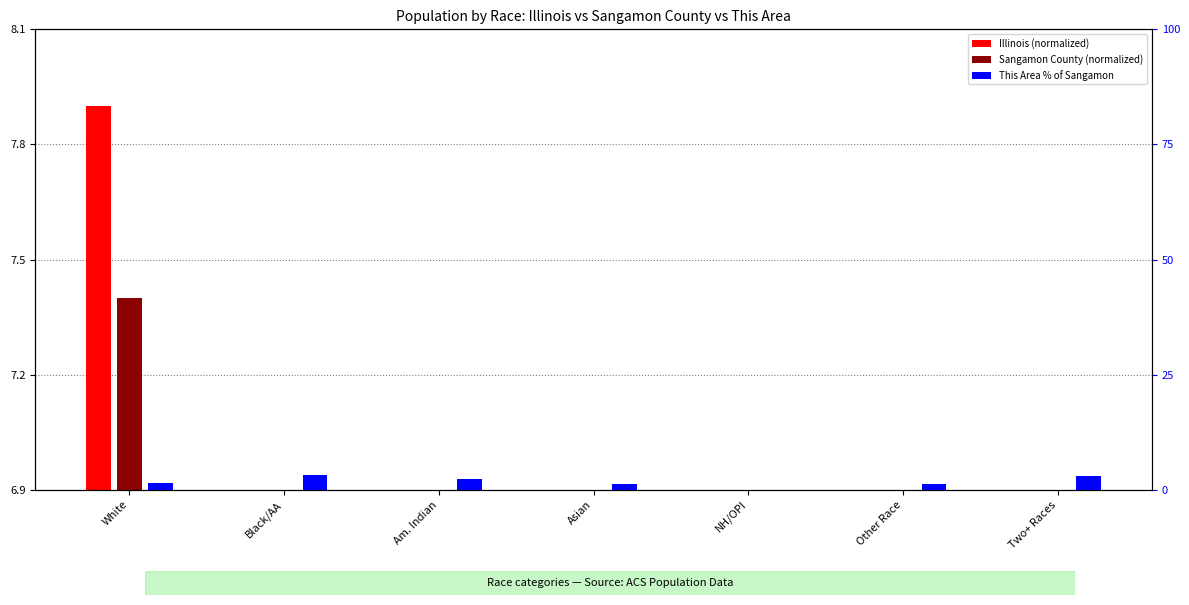

How many data points does each series have?

7